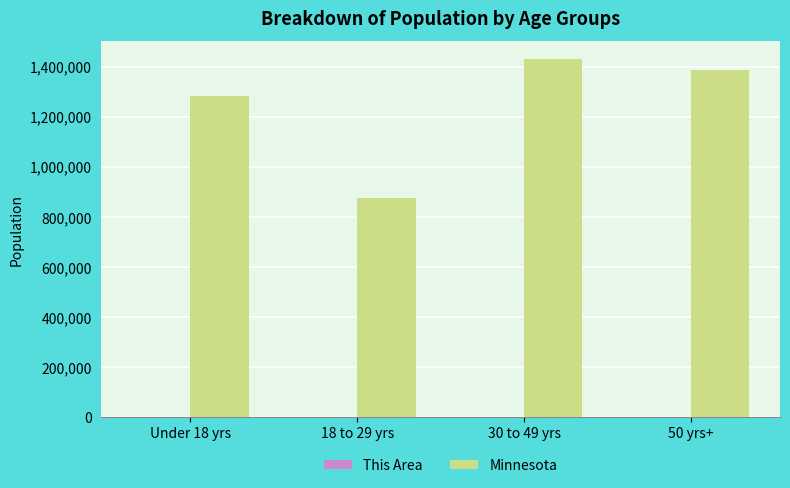

What is the maximum value shown in the chart?

1430197